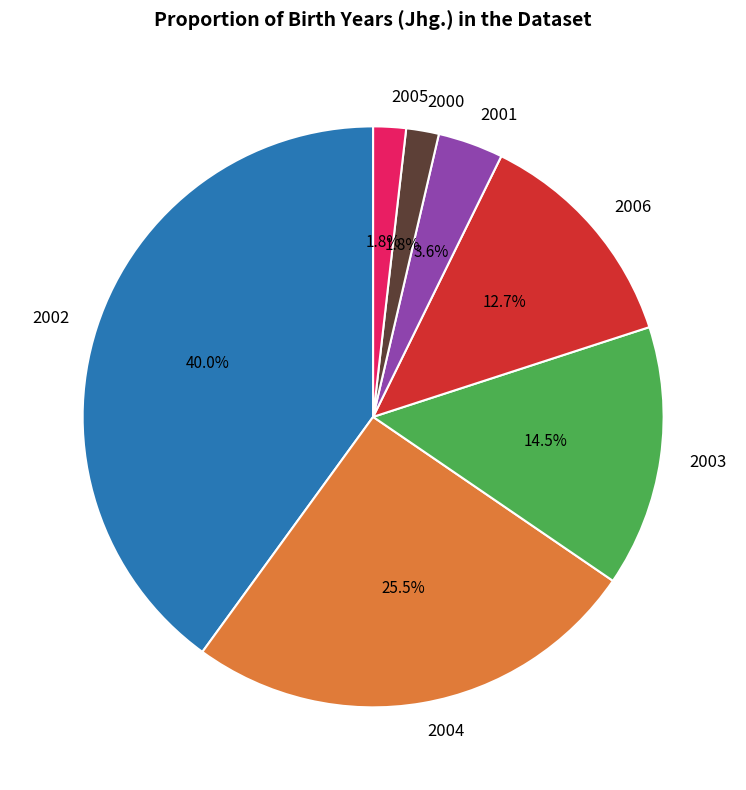

Between 2004 and 2005, which is larger?

2004